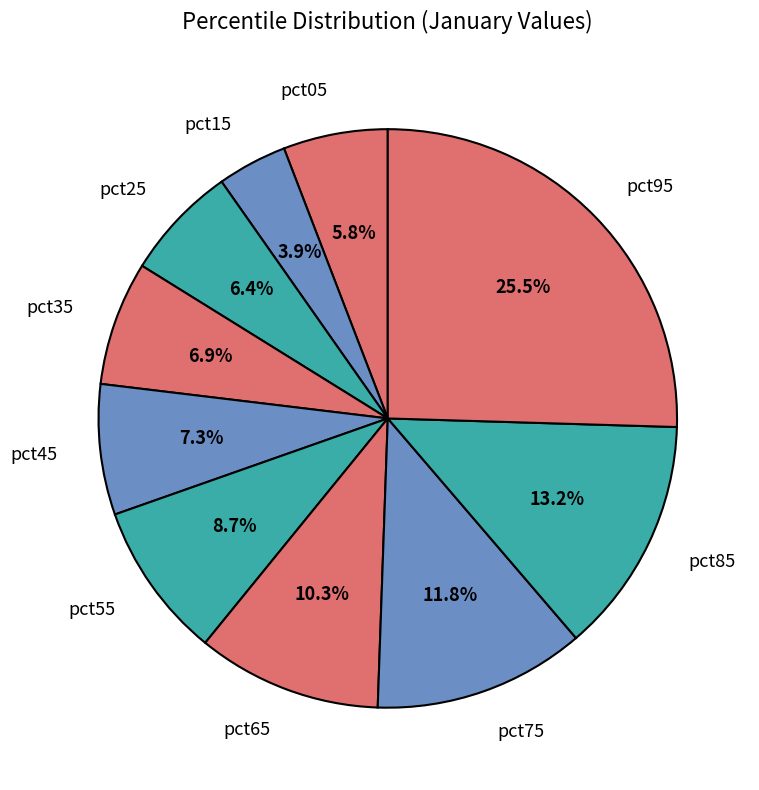

Does pct25 represent more than half of the total?

No